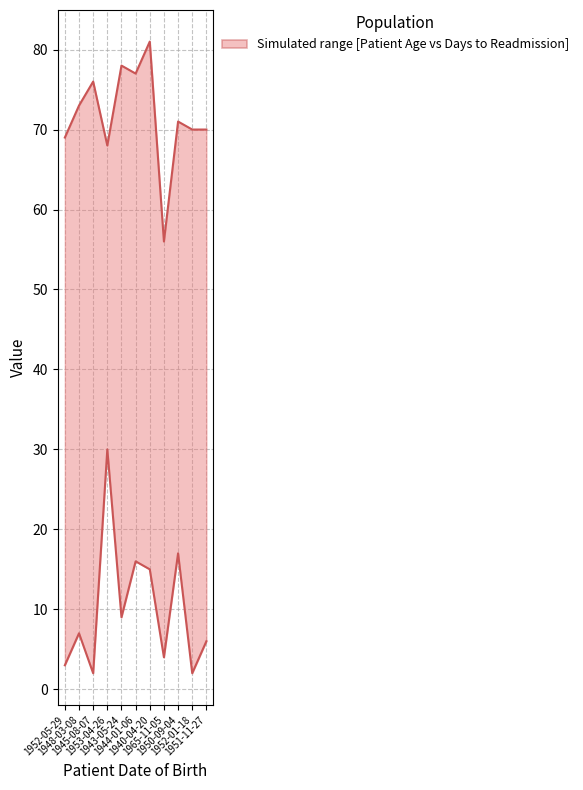

Which label corresponds to the smallest value in the chart?

1945-08-07